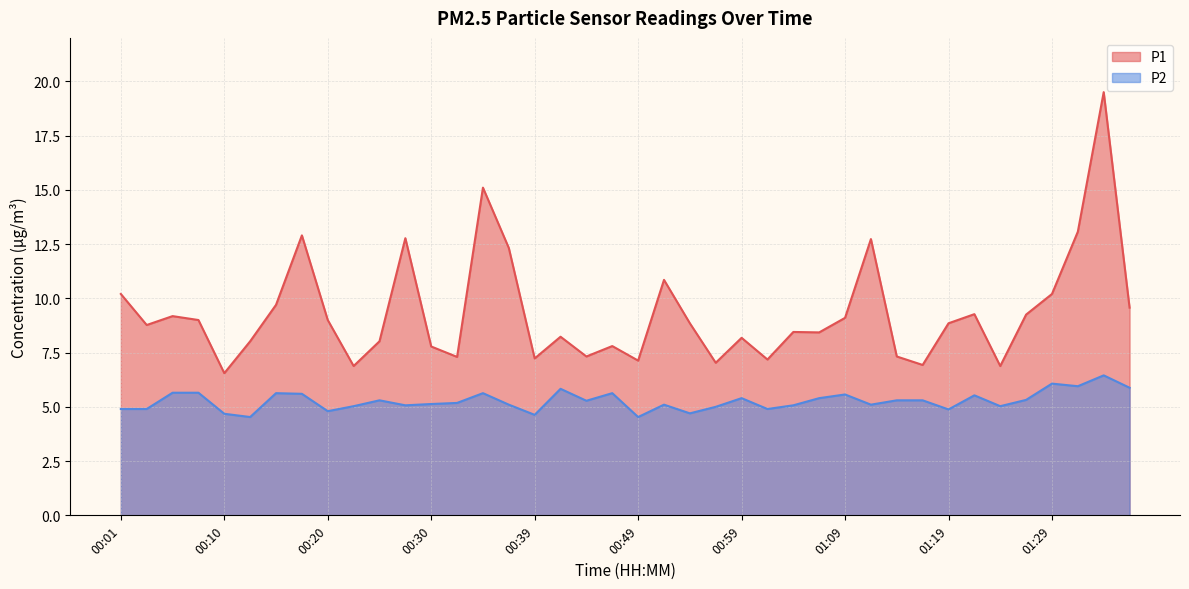

Rank the categories by P2 value from lowest to highest.

00:13, 00:49, 00:39, 00:10, 00:54, 00:20, 01:19, 00:01, 00:03, 01:01, 00:57, 00:22, 01:24, 00:27, 01:04, 00:37, 00:52, 01:12, 00:30, 00:32, 00:44, 00:25, 01:14, 01:17, 01:27, 00:59, 01:06, 01:22, 01:09, 00:18, 00:15, 00:35, 00:47, 00:05, 00:08, 00:42, 01:36, 01:31, 01:29, 01:34